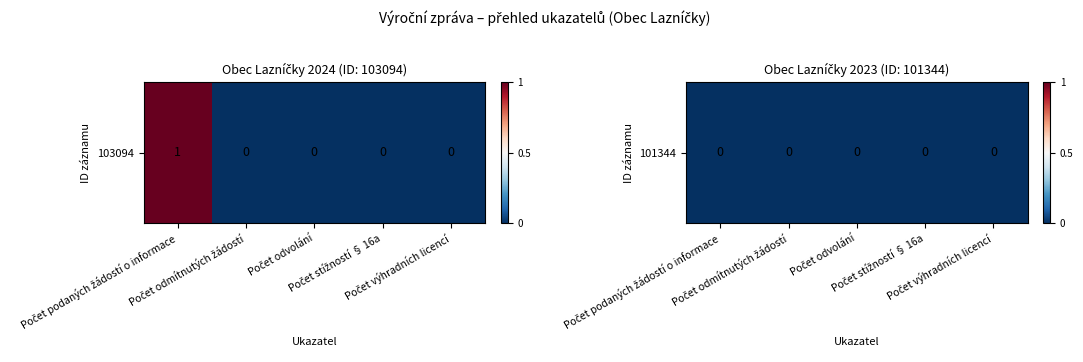

What is the maximum value shown in the chart?

1